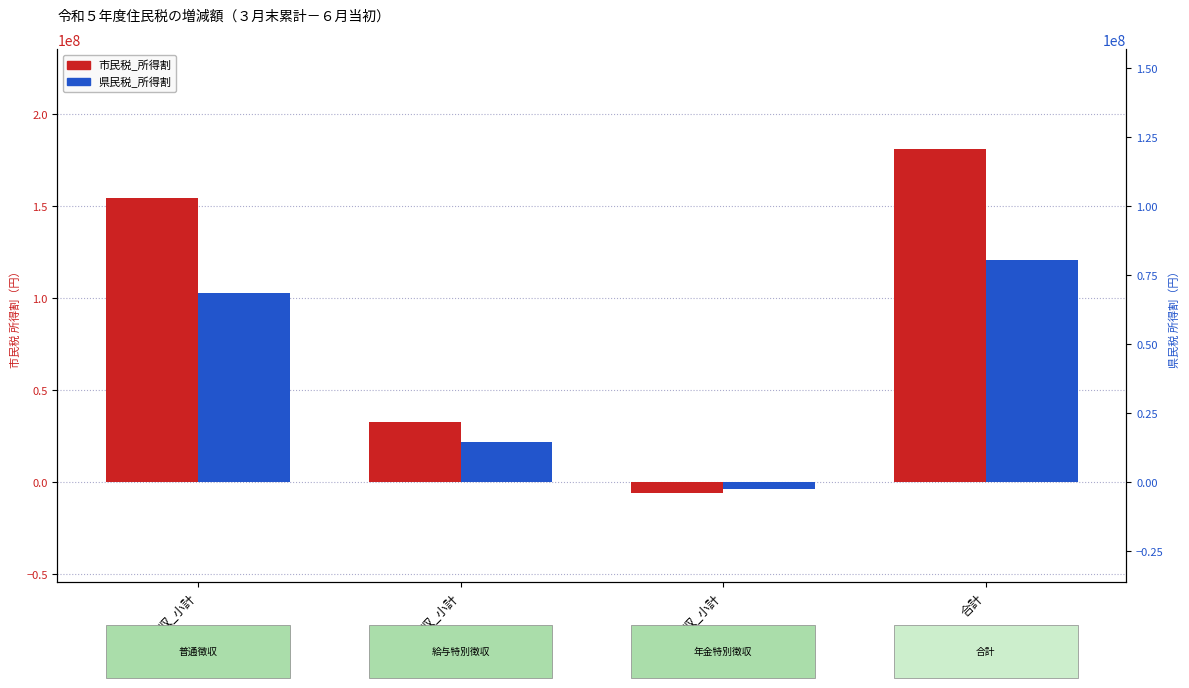

Where does the 県民税_所得割 series first go above 102871800?

合計